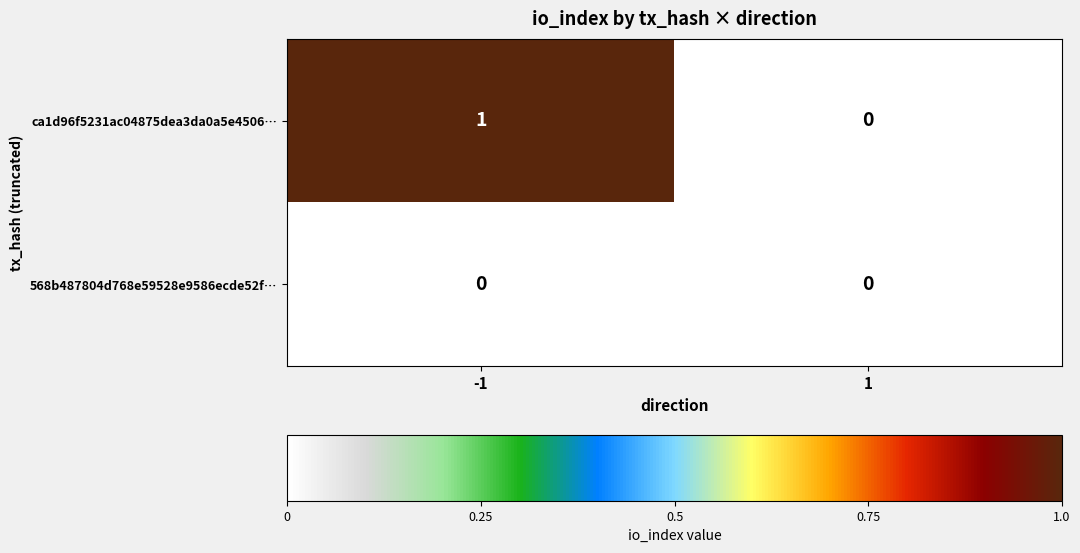

Count the number of data series in this chart.

2